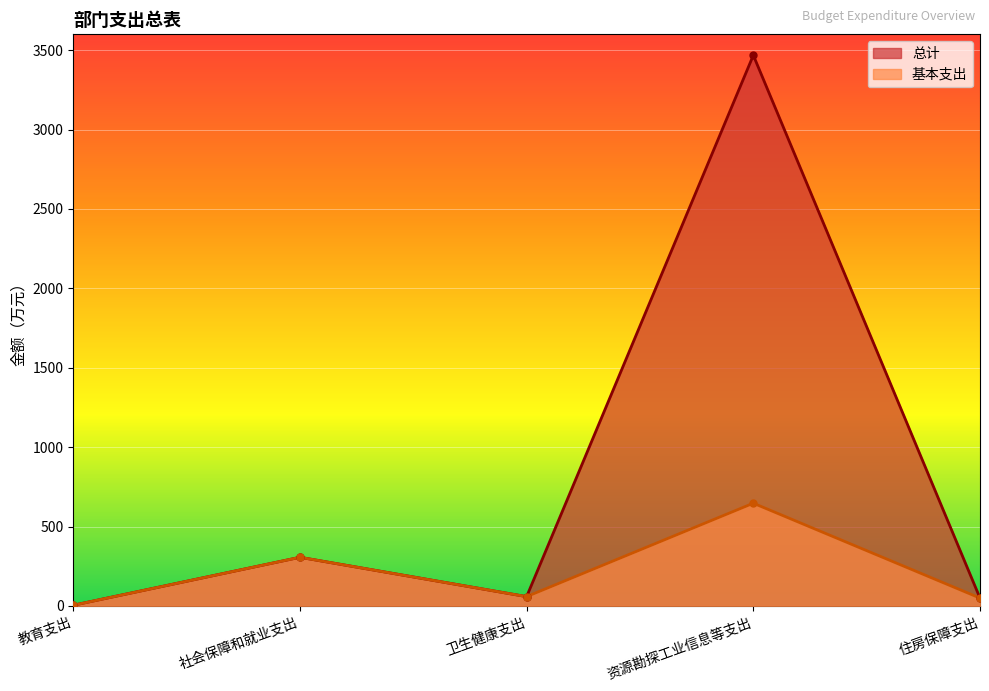

How many values in the 总计 series are below 58?

2